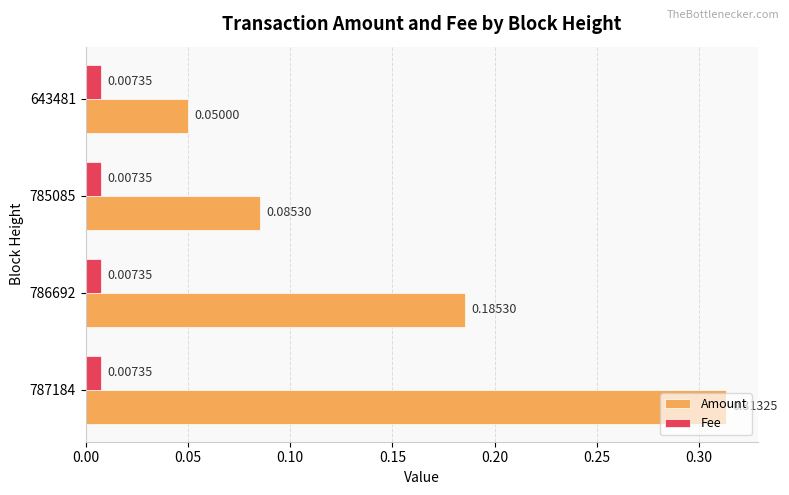

At which category is the sum across all series the highest?

787184